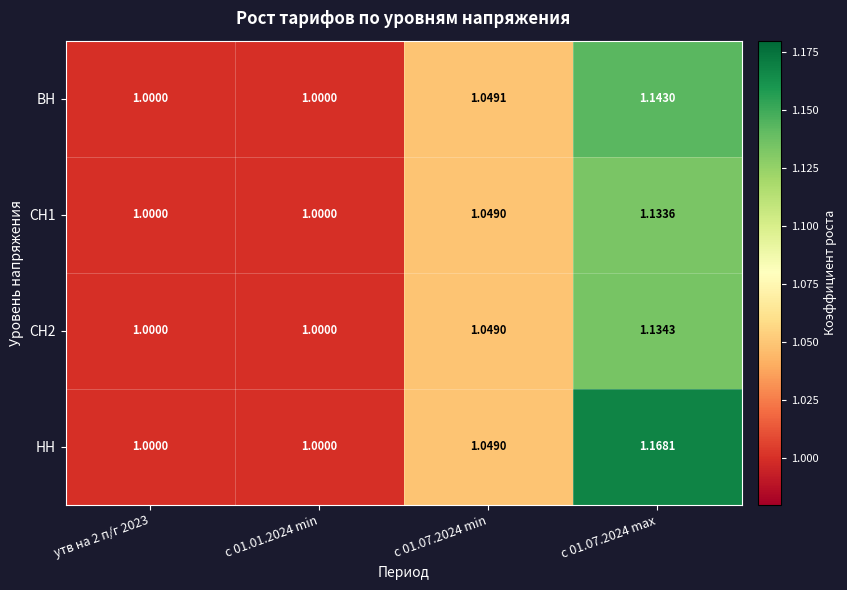

Which series has the largest total across all categories?

НН